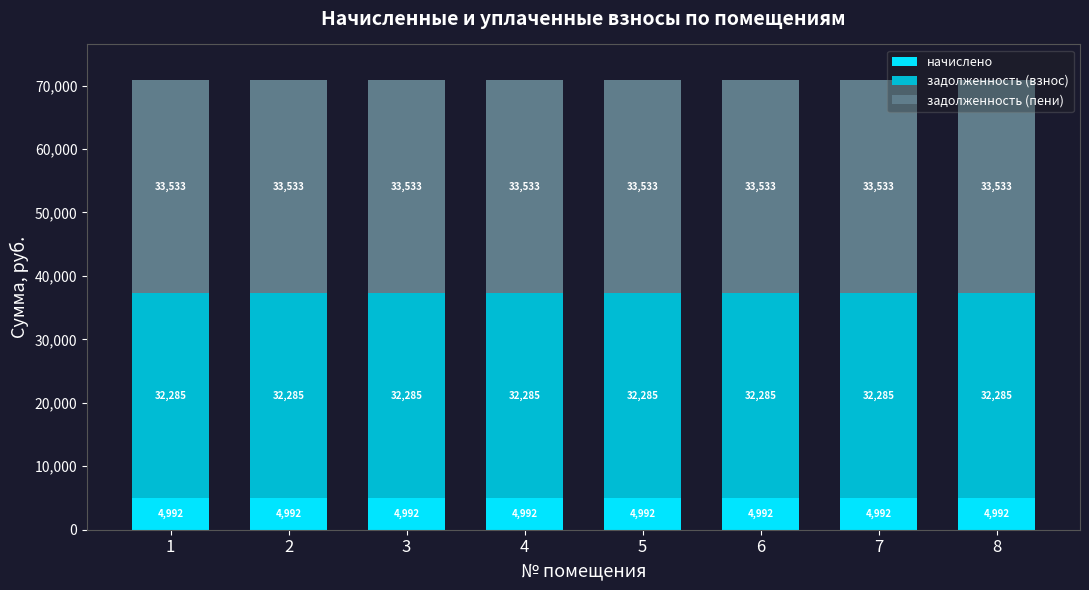

Is it true that начислено equals 8684.1 at 8?

False